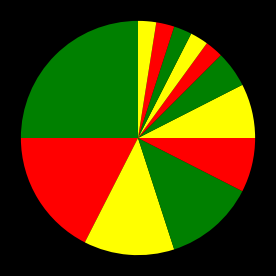

Approximately how many times larger is the value at دانشگاه تربت حیدریه compared to دانشگاه تهران?

0.1